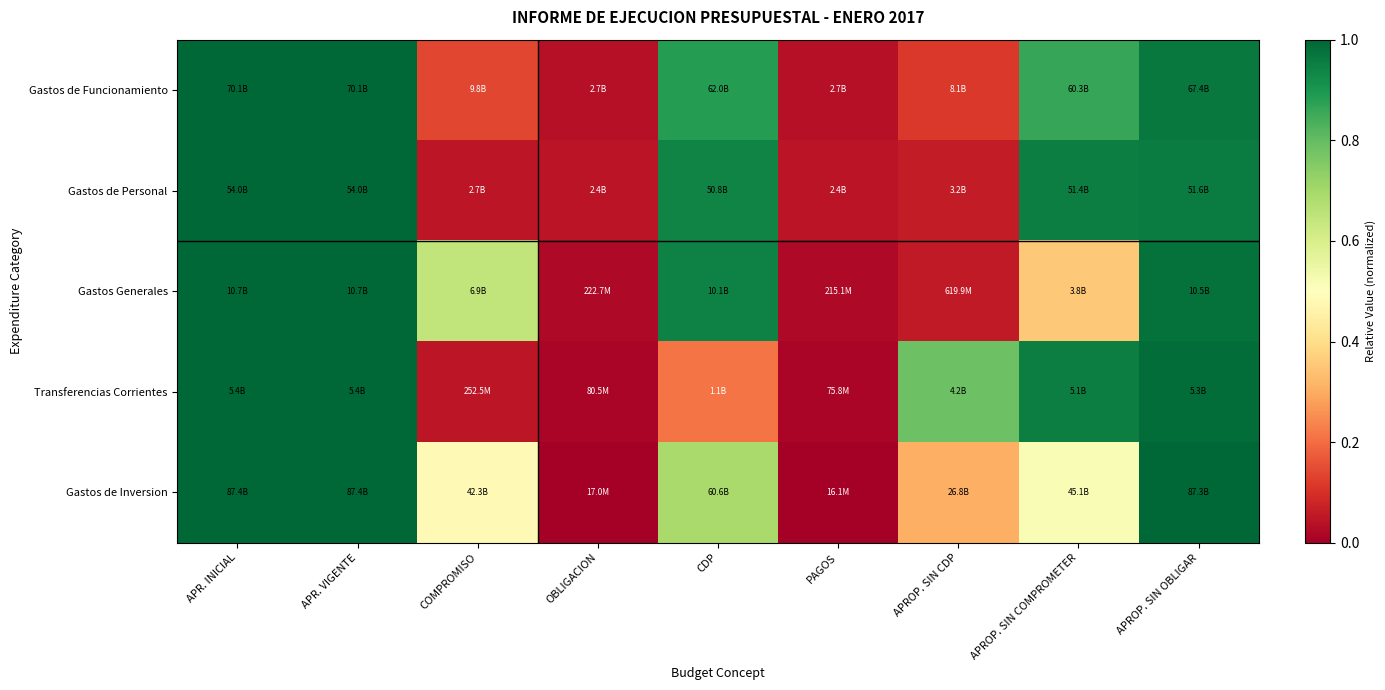

Reading right to left, extract all data points from this chart.

Gastos de Funcionamiento: 1.0	0.9	0.1	0.0	0.9	0.0	0.1	1.0	1.0
Gastos de Personal: 1.0	1.0	0.1	0.0	0.9	0.0	0.0	1.0	1.0
Gastos Generales: 1.0	0.4	0.1	0.0	0.9	0.0	0.6	1.0	1.0
Transferencias Corrientes: 1.0	1.0	0.8	0.0	0.2	0.0	0.0	1.0	1.0
Gastos de Inversion: 1.0	0.5	0.3	0.0	0.7	0.0	0.5	1.0	1.0